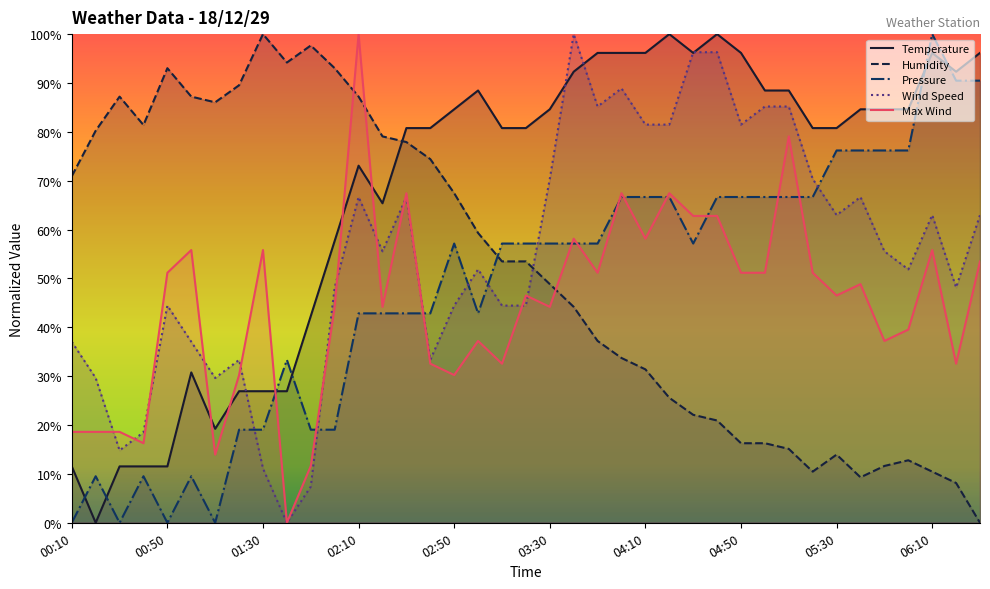

Which label corresponds to the largest value in the chart?

04:20